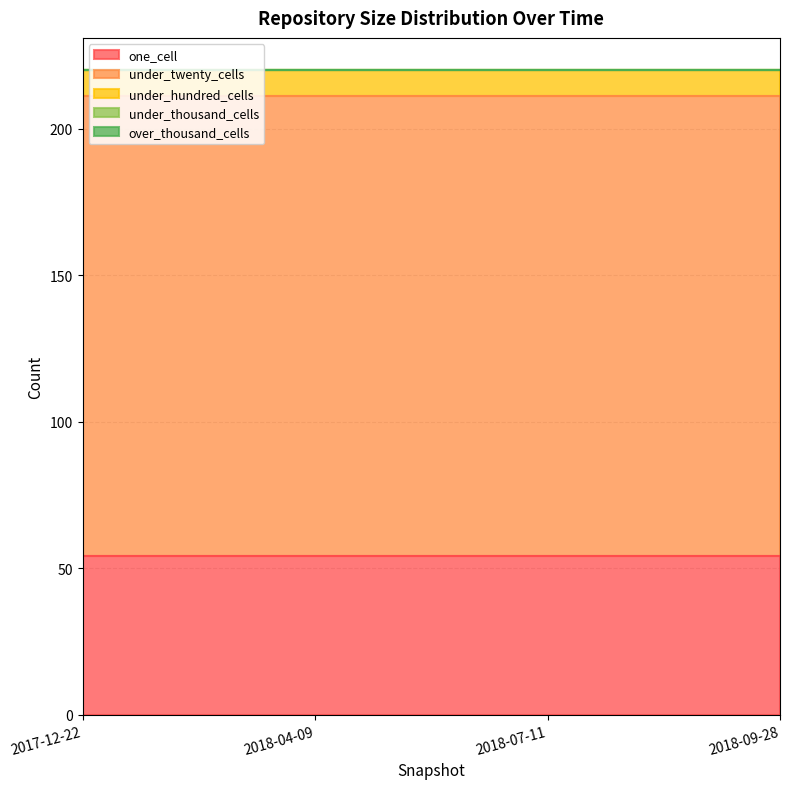

At how many categories does at least one series exceed 129?

4